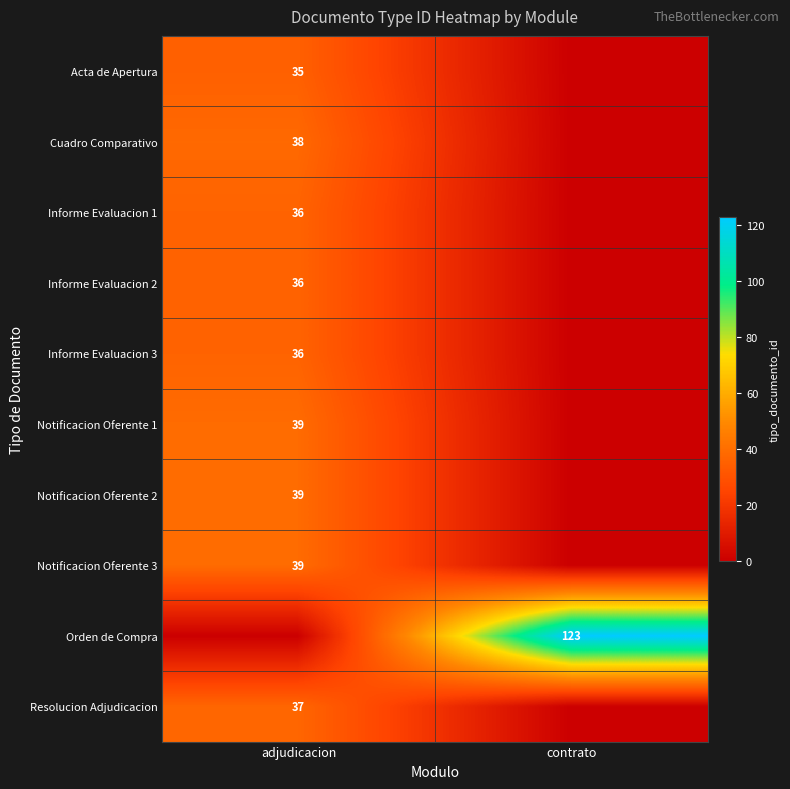

The value of Orden de Compra at contrato is 123. True or false?

True